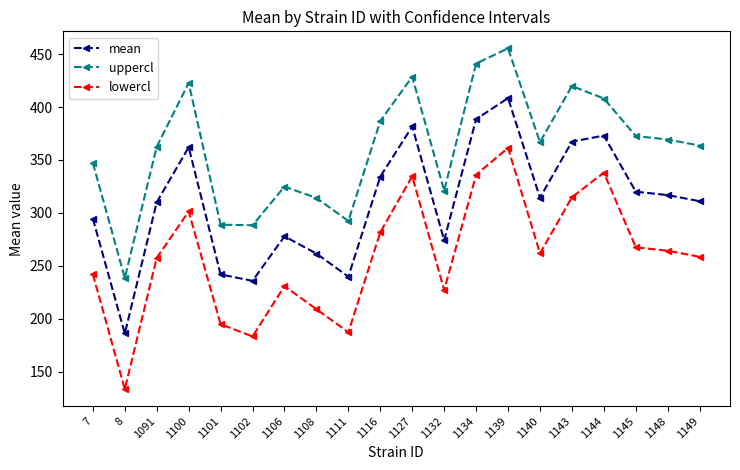

At which category does lowercl reach its first local valley?

8